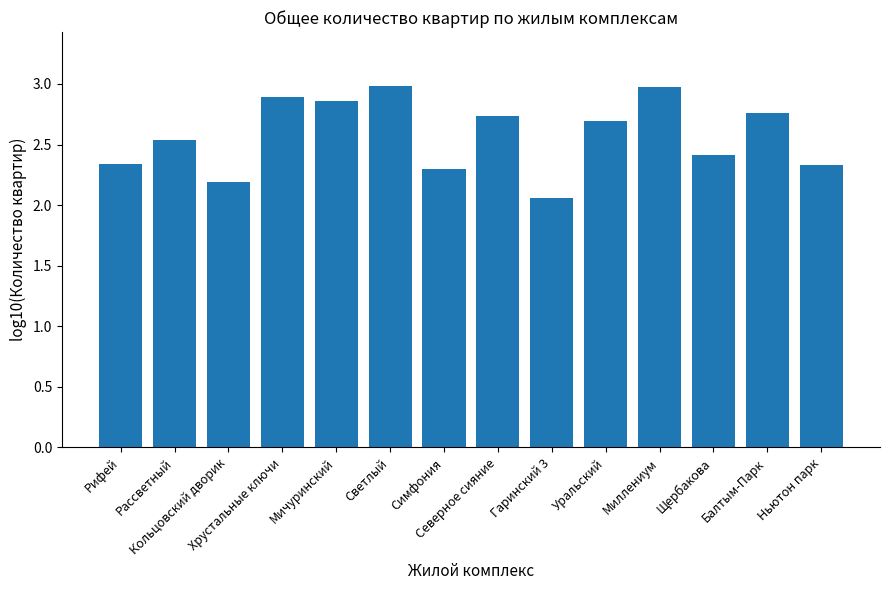

What is the greatest value displayed?

3.0